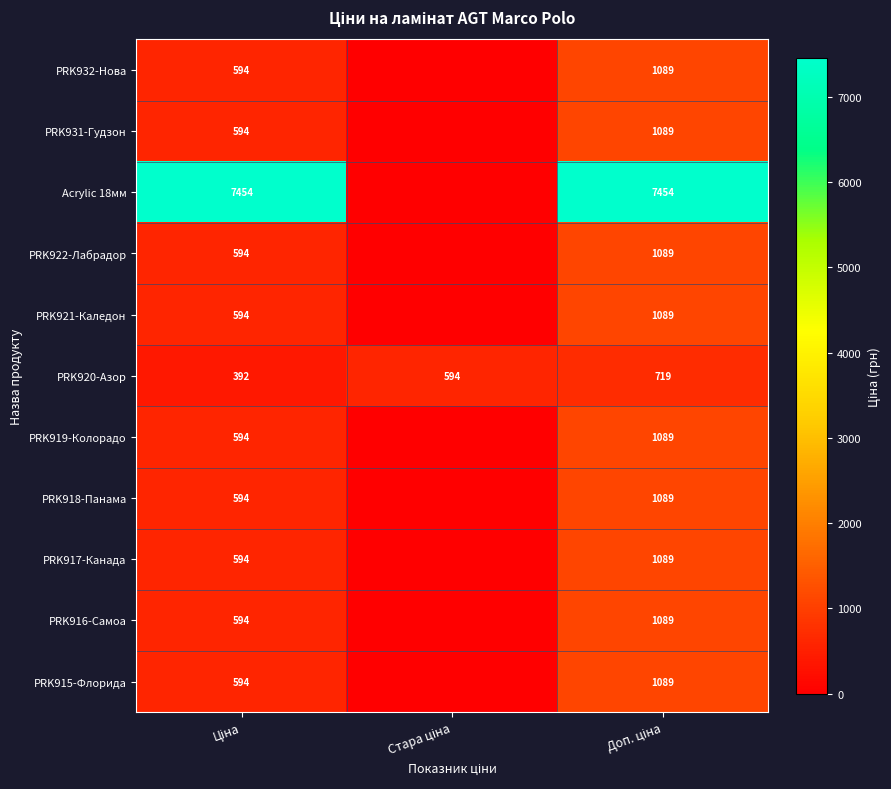

What is the difference between the maximum and second lowest values in the PRK920-Азор series?

125